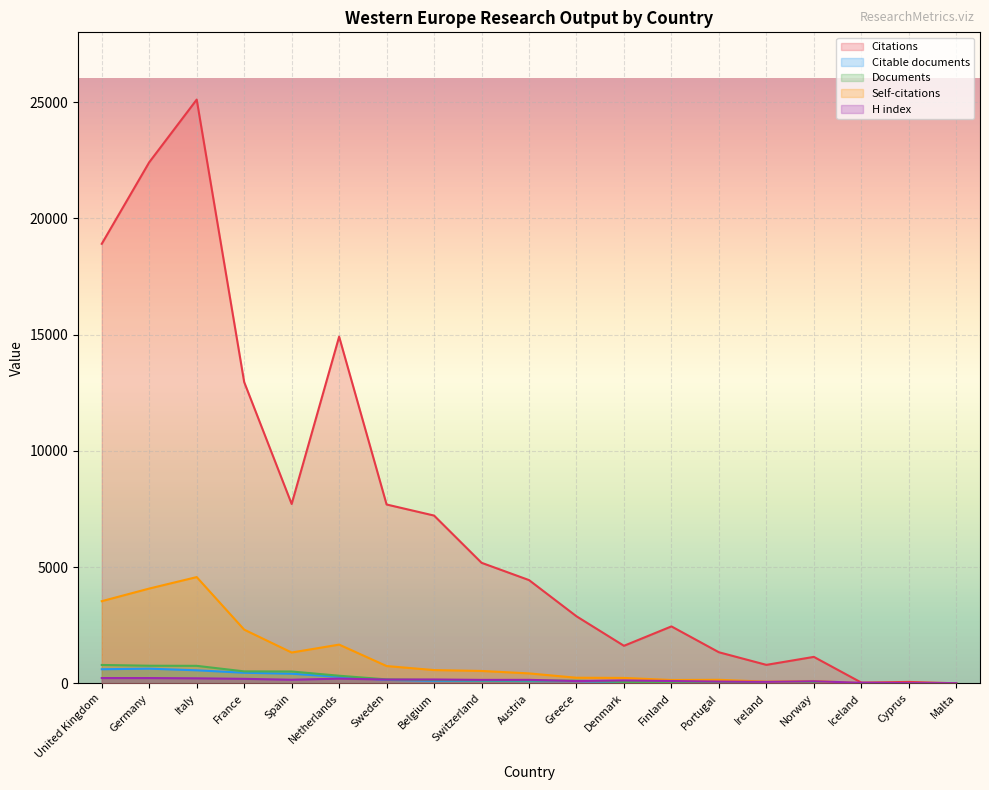

Where does the Citable documents series first go above 98?

United Kingdom